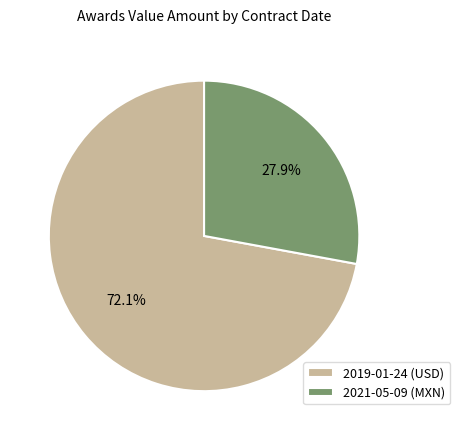

True or false: 2019-01-24 (USD) accounts for 72% of the total.

True